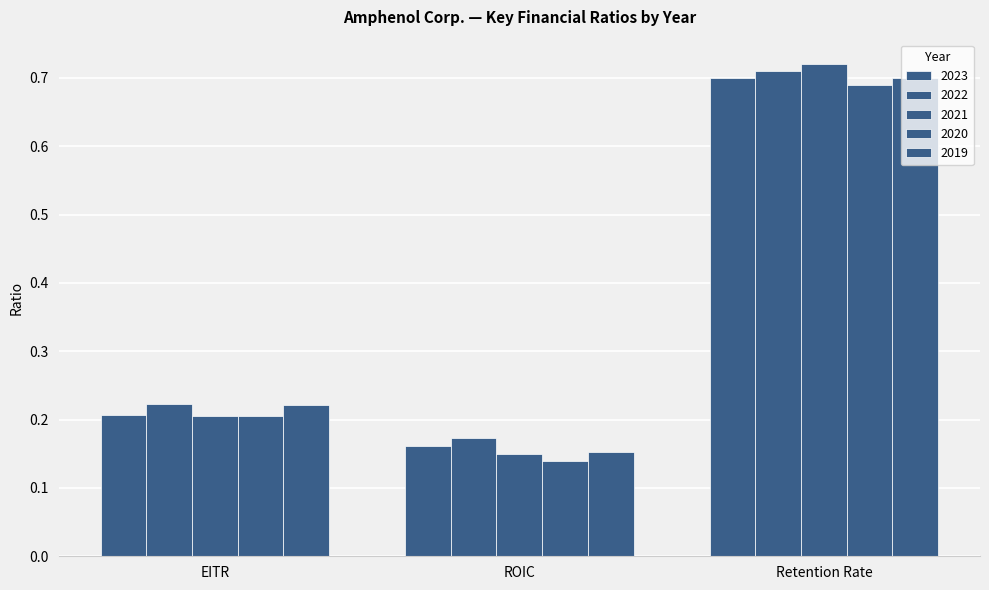

At which category is the sum across all series the highest?

Retention Rate